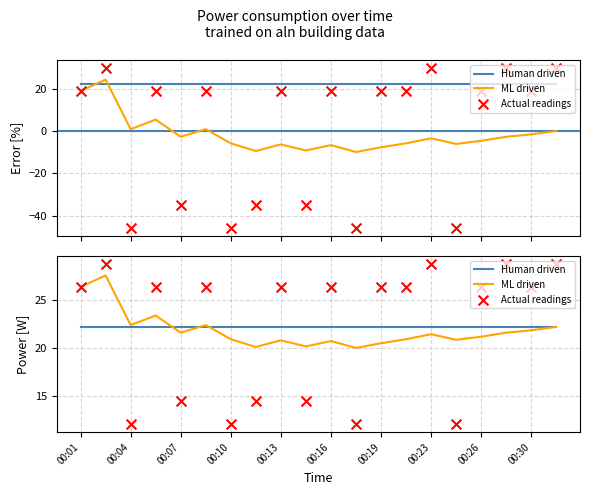

Which series has the largest total across all categories?

Human driven